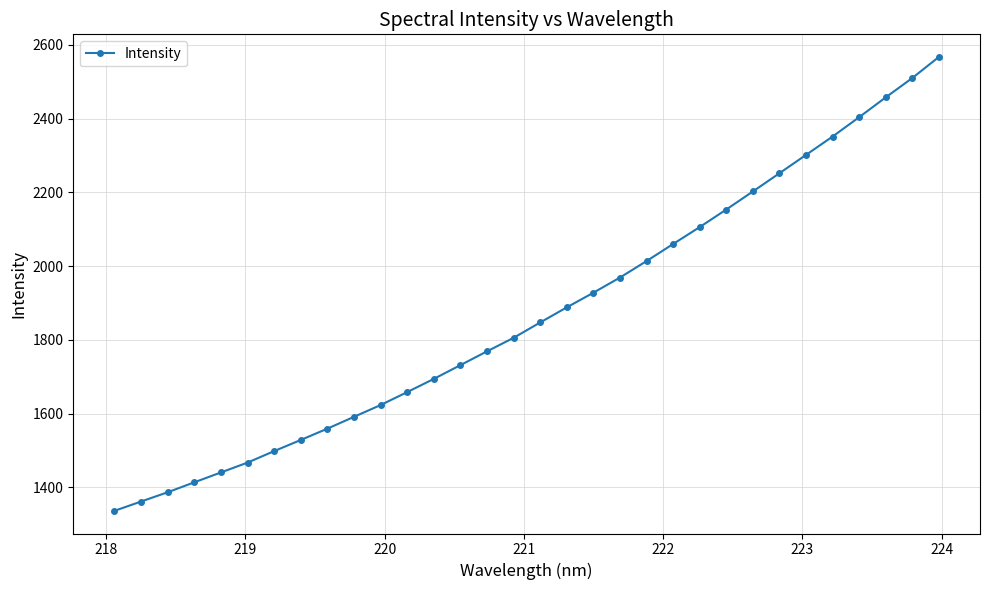

What is the value of the 25th point from the left?

2202.5